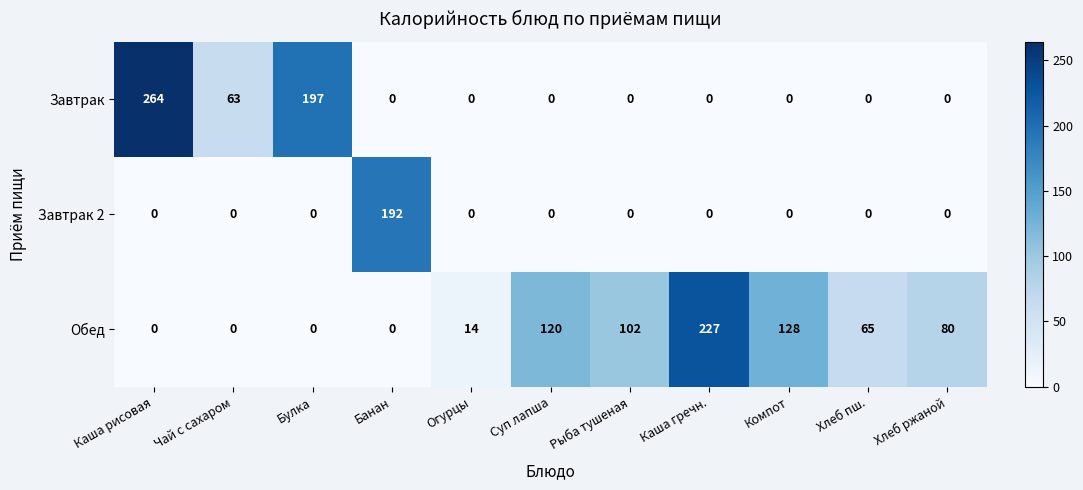

Which label corresponds to the largest value in the chart?

Каша рисовая